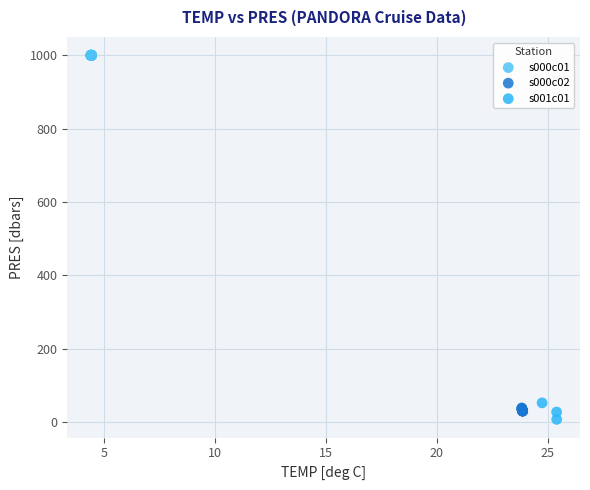

Which series reaches the maximum Y coordinate?

s000c01